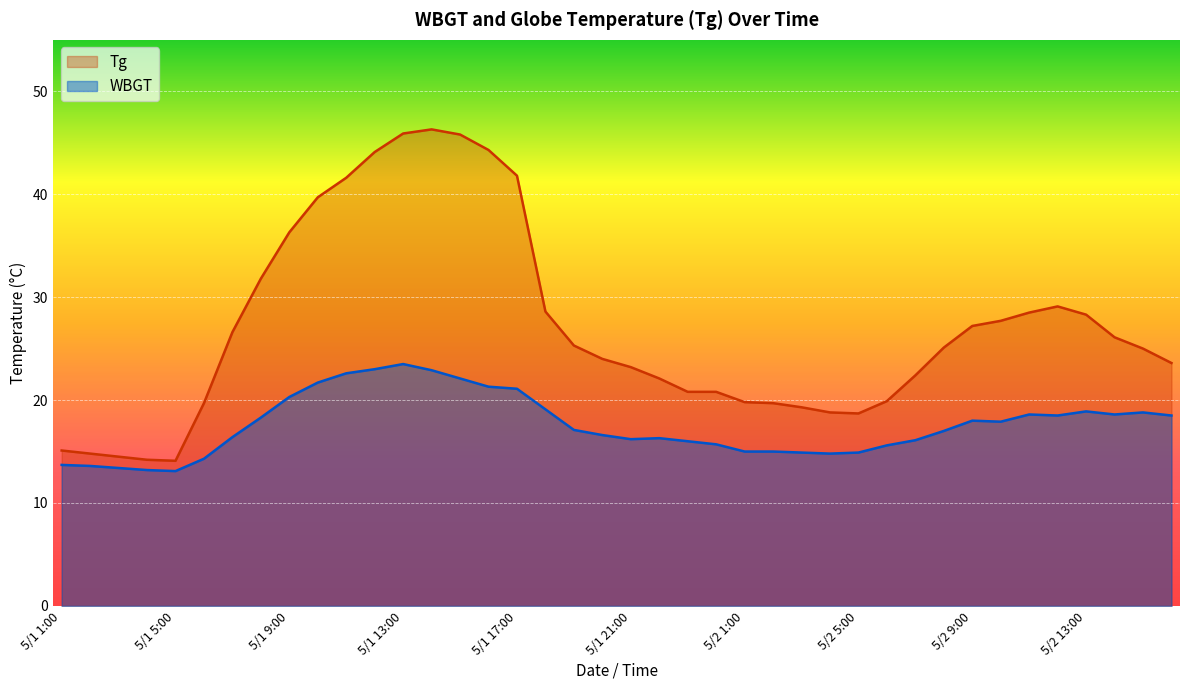

At which label is WBGT closest to 18?

5/2 9:00